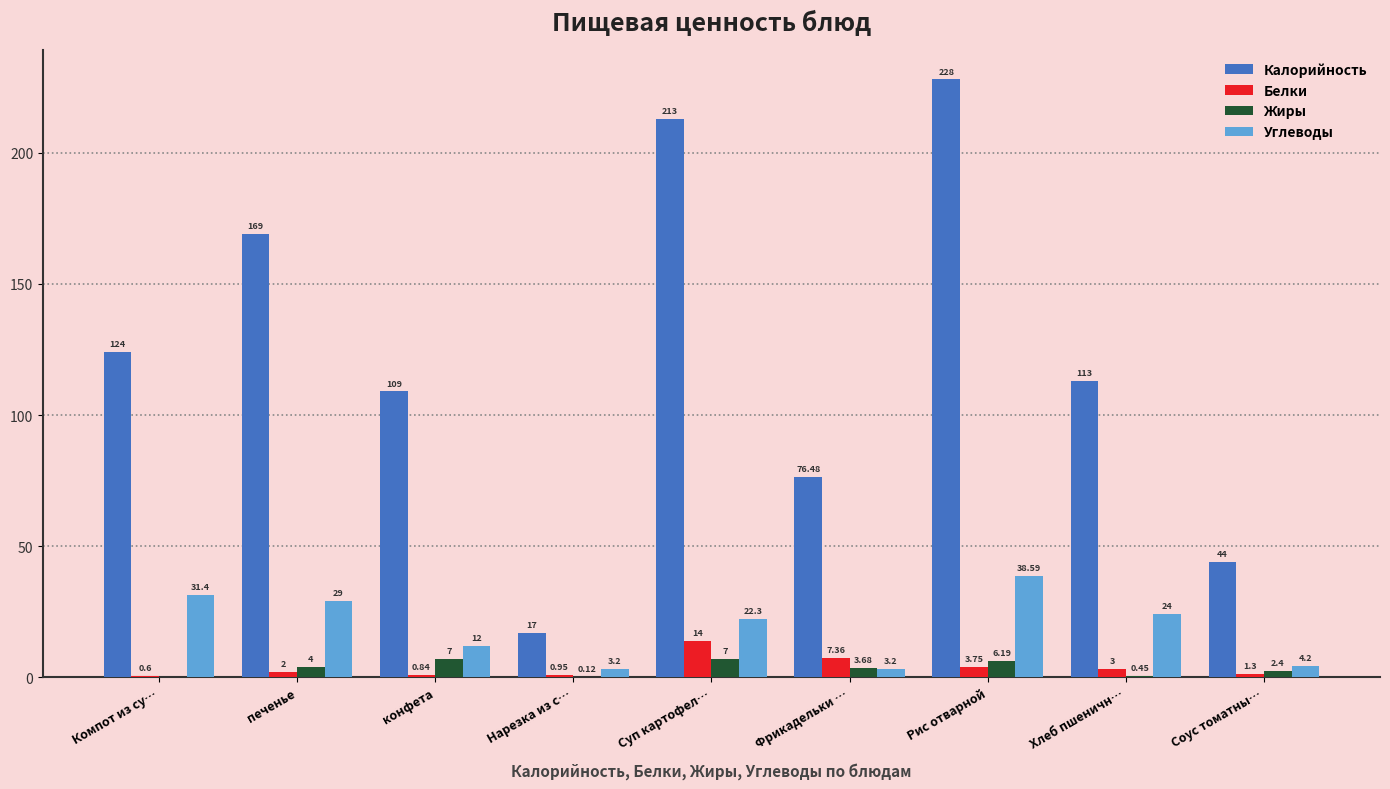

What is the maximum value for Белки?

14.0